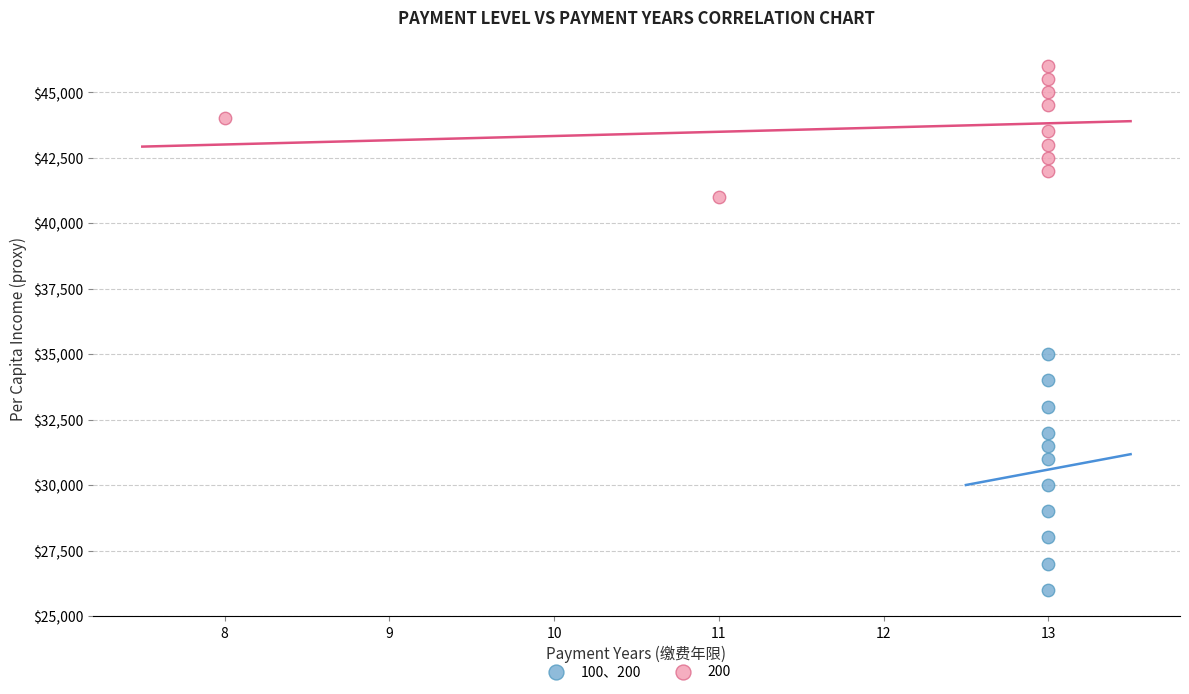

Which series contains the lowest Y value?

100、200